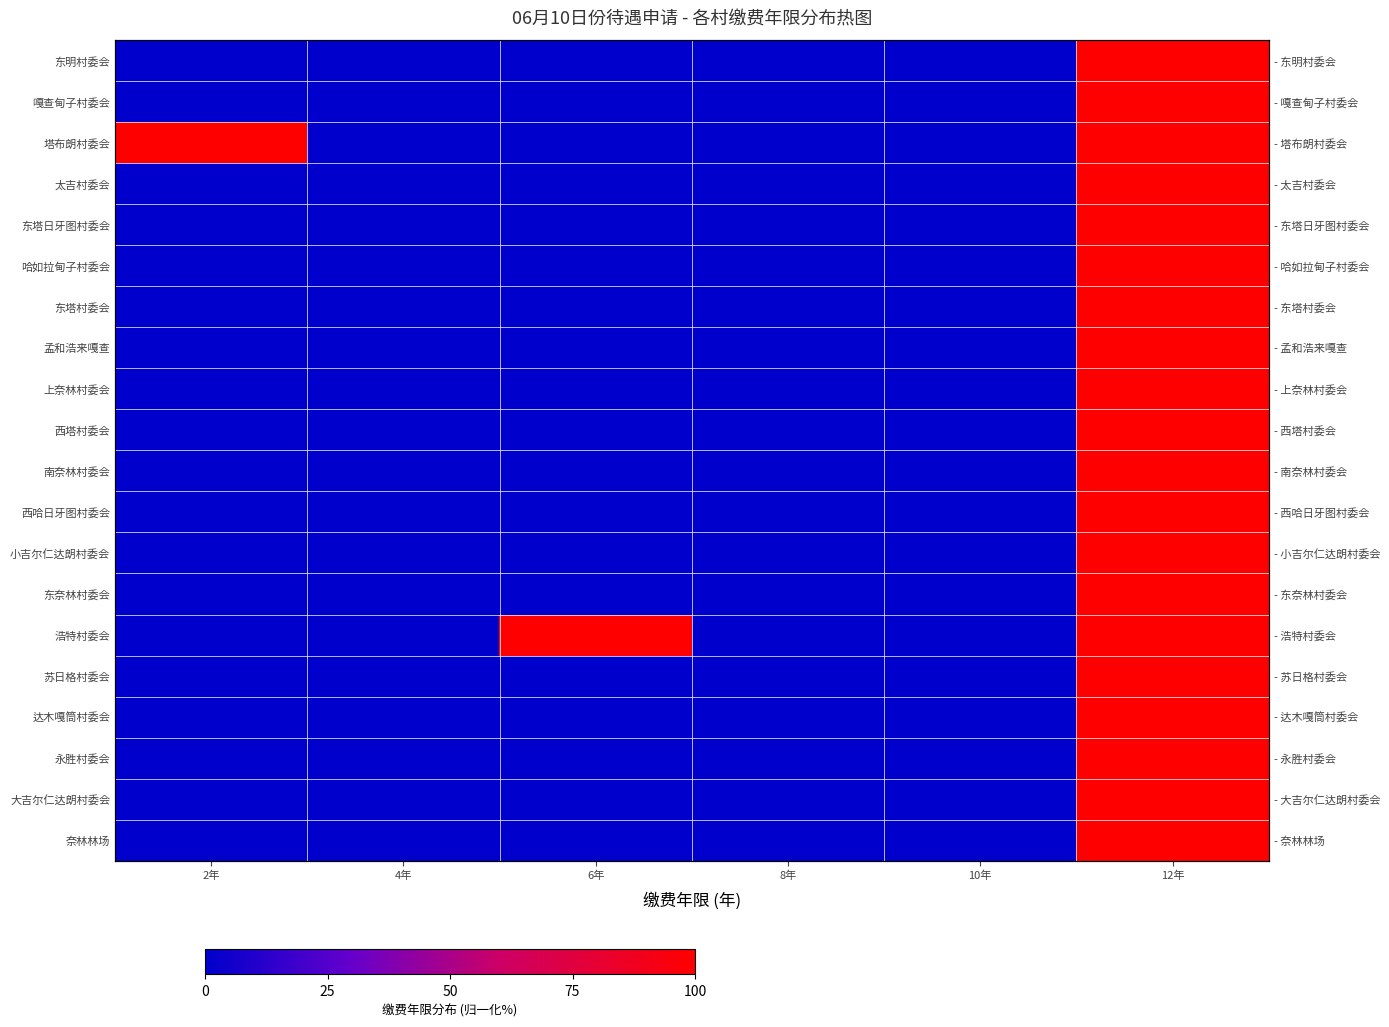

The 大吉尔仁达朗村委会 series shows 45 at 6年. True or false?

False